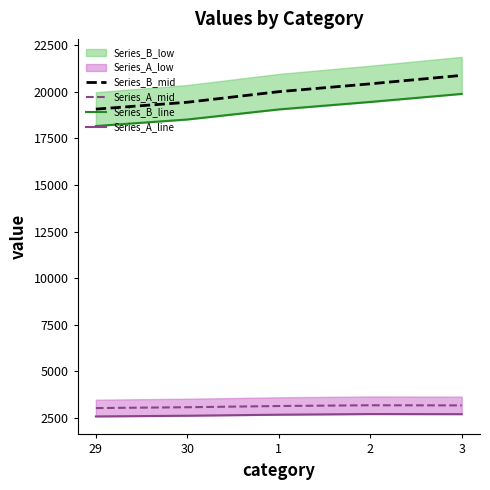

True or false: Series_B_mid has more than 1 interior local peaks.

False